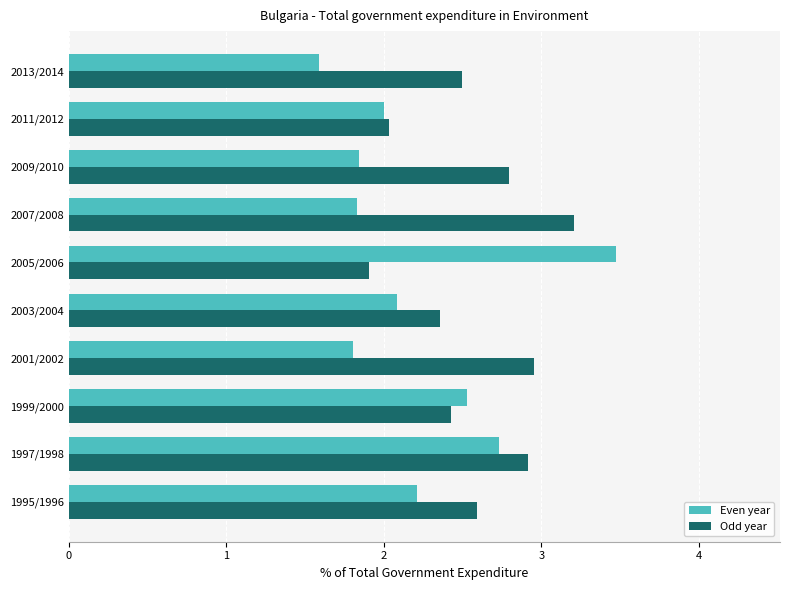

Where is Even year nearest to the value 2?

2011/2012